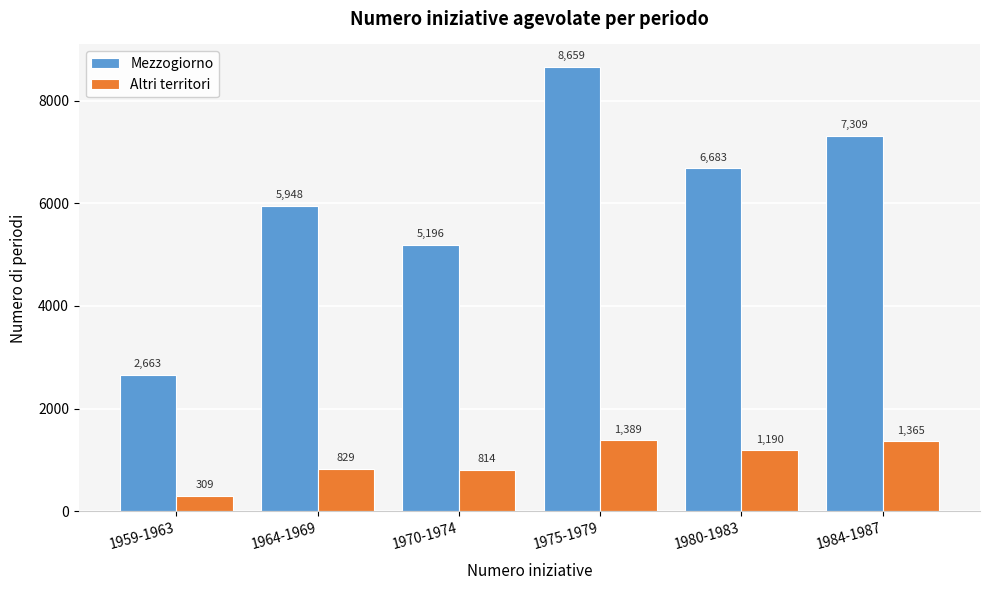

Reading left to right, transcribe all the data shown in this chart.

Mezzogiorno: 2663	5948	5196	8659	6683	7309
Altri territori: 309	829	814	1389	1190	1365